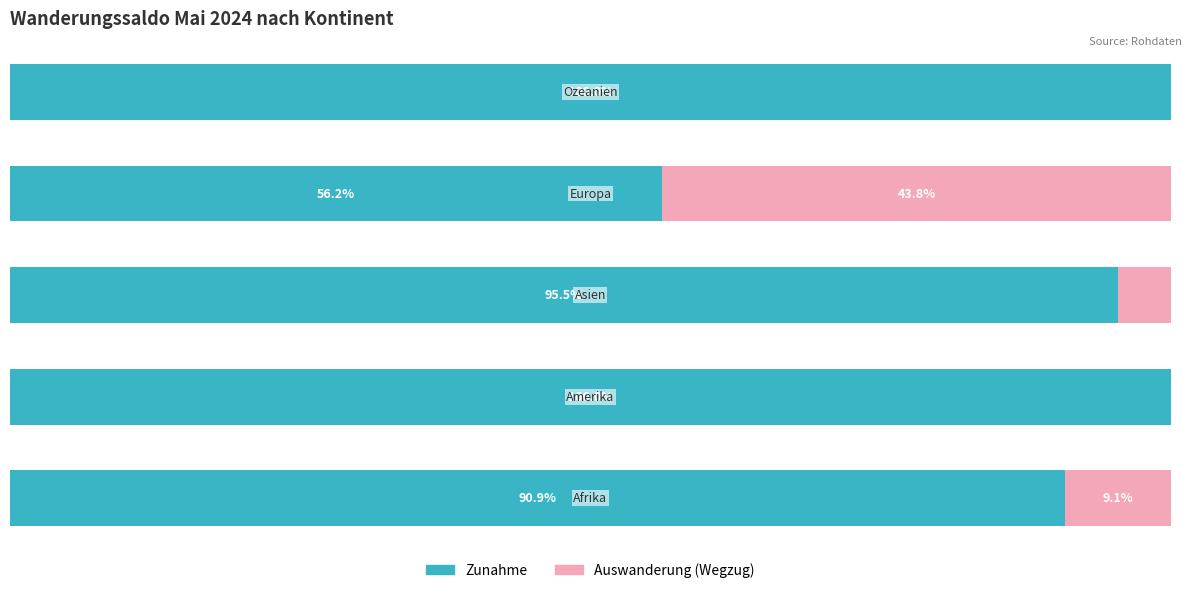

What are all the series names shown in the legend?

Zunahme, Auswanderung (Wegzug)